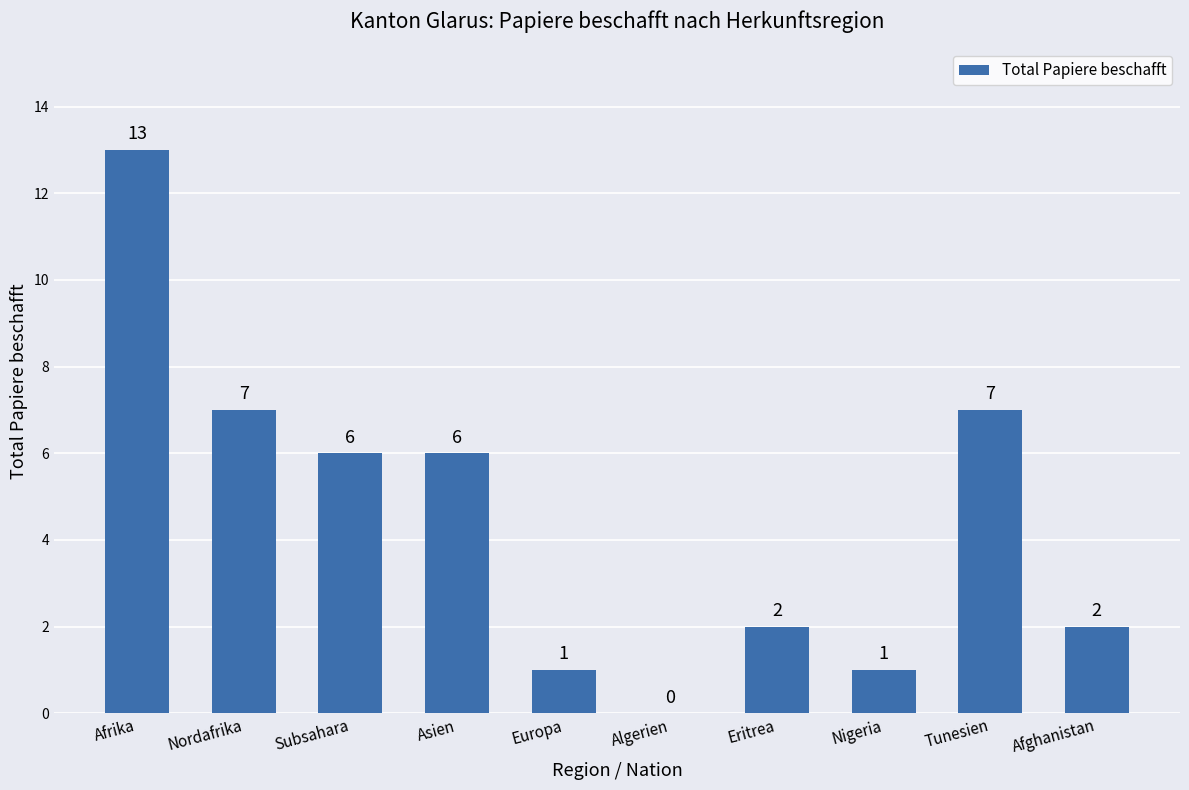

What is the sum of all values?

45